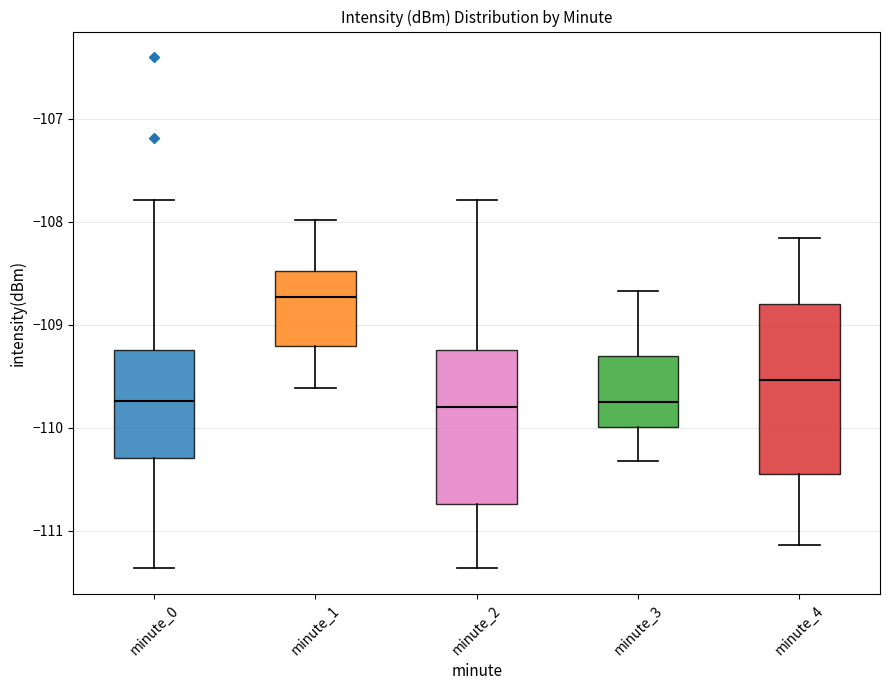

Reading left to right, read every box against the y-axis: the position of its median line, the range the box covers, and the ends of its whiskers. The values are not printed on the chart, so give them approximately, as read against the axis.

minute_0: median -109.7, box -110.3 to -109.2, whiskers -111.4 to -107.8
minute_1: median -108.7, box -109.2 to -108.5, whiskers -109.6 to -108.0
minute_2: median -109.8, box -110.7 to -109.2, whiskers -111.4 to -107.8
minute_3: median -109.8, box -110.0 to -109.3, whiskers -110.3 to -108.7
minute_4: median -109.5, box -110.4 to -108.8, whiskers -111.1 to -108.2